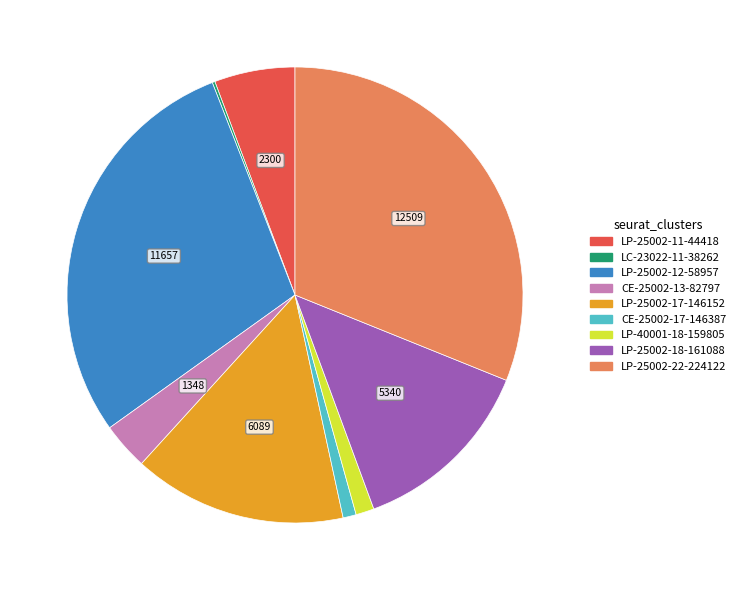

Which slice is the largest?

LP-25002-22-224122